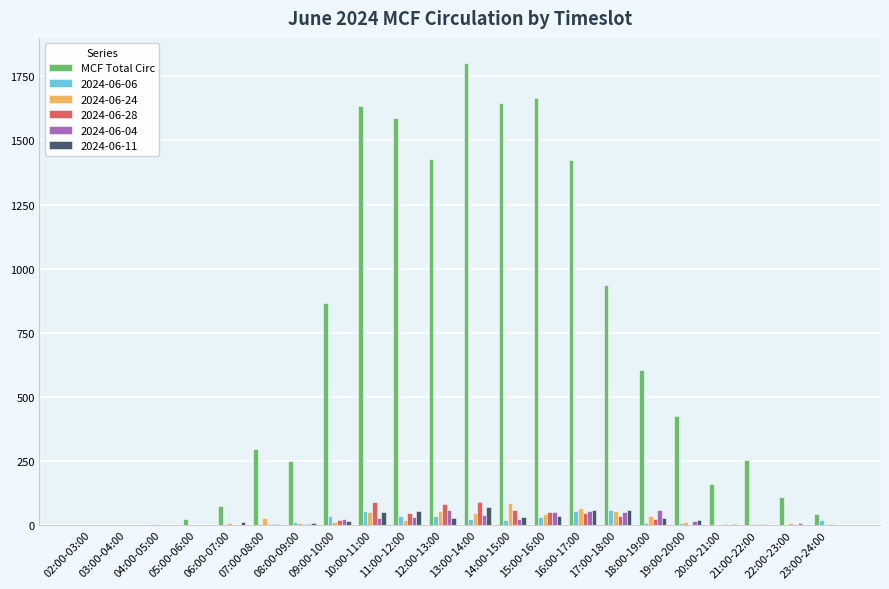

At which category does the chart reach its peak across all series?

13:00-14:00